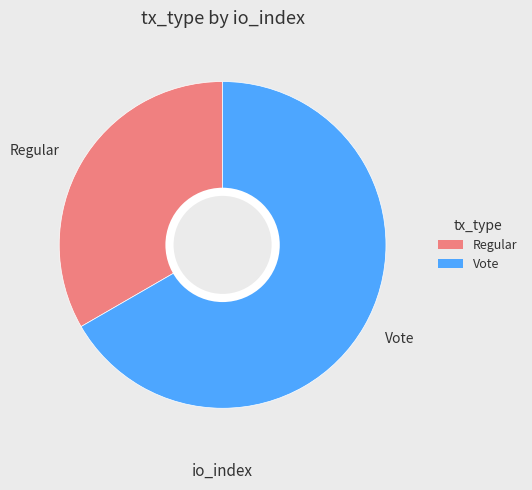

Does Regular represent more than half of the total?

No